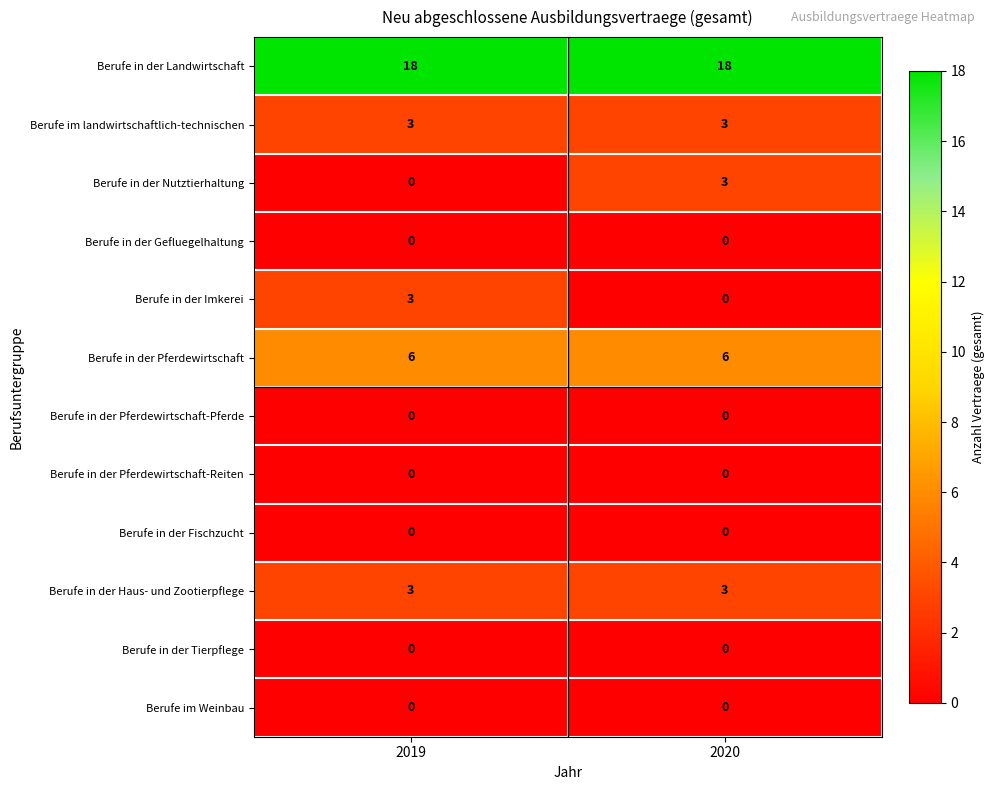

Reading right to left, list all the values displayed in this chart.

Berufe in der Landwirtschaft: 2020=18	2019=18
Berufe im landwirtschaftlich-technischen: 2020=3	2019=3
Berufe in der Nutztierhaltung: 2020=3	2019=0
Berufe in der Gefluegelhaltung: 2020=0	2019=0
Berufe in der Imkerei: 2020=0	2019=3
Berufe in der Pferdewirtschaft: 2020=6	2019=6
Berufe in der Pferdewirtschaft-Pferde: 2020=0	2019=0
Berufe in der Pferdewirtschaft-Reiten: 2020=0	2019=0
Berufe in der Fischzucht: 2020=0	2019=0
Berufe in der Haus- und Zootierpflege: 2020=3	2019=3
Berufe in der Tierpflege: 2020=0	2019=0
Berufe im Weinbau: 2020=0	2019=0